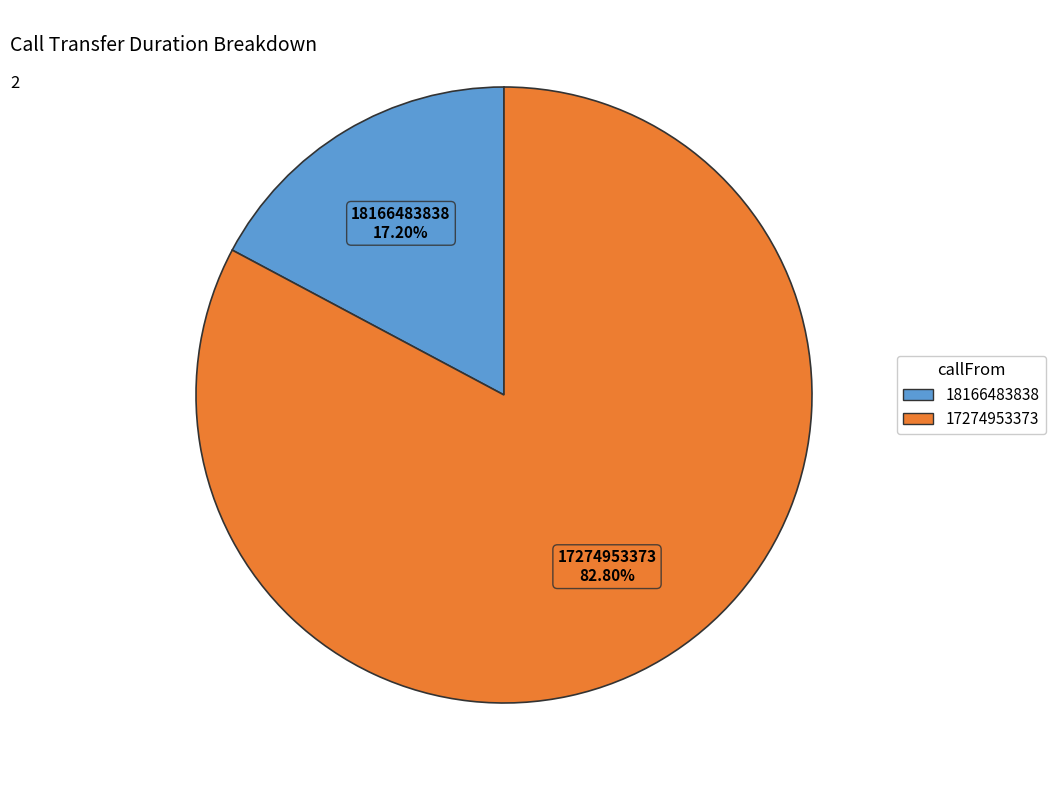

To the nearest percent, what is the difference between the 17274953373 and 18166483838 slice percentages?

66%